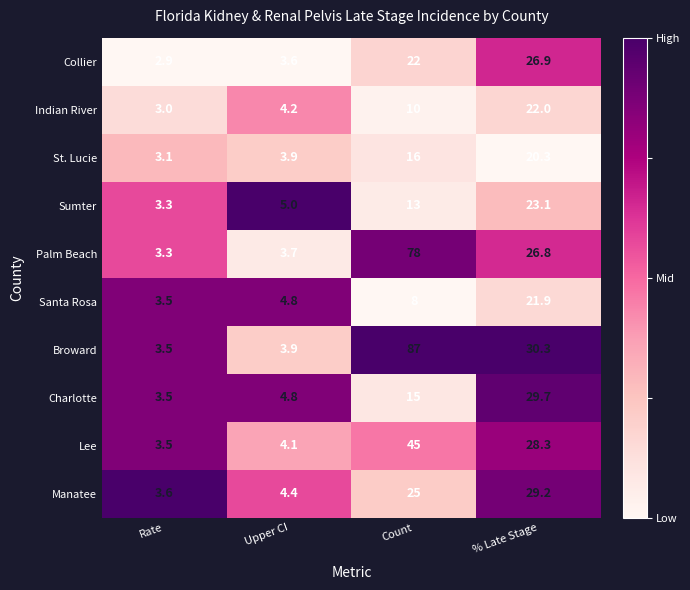

Which series has the widest spread of values?

Broward